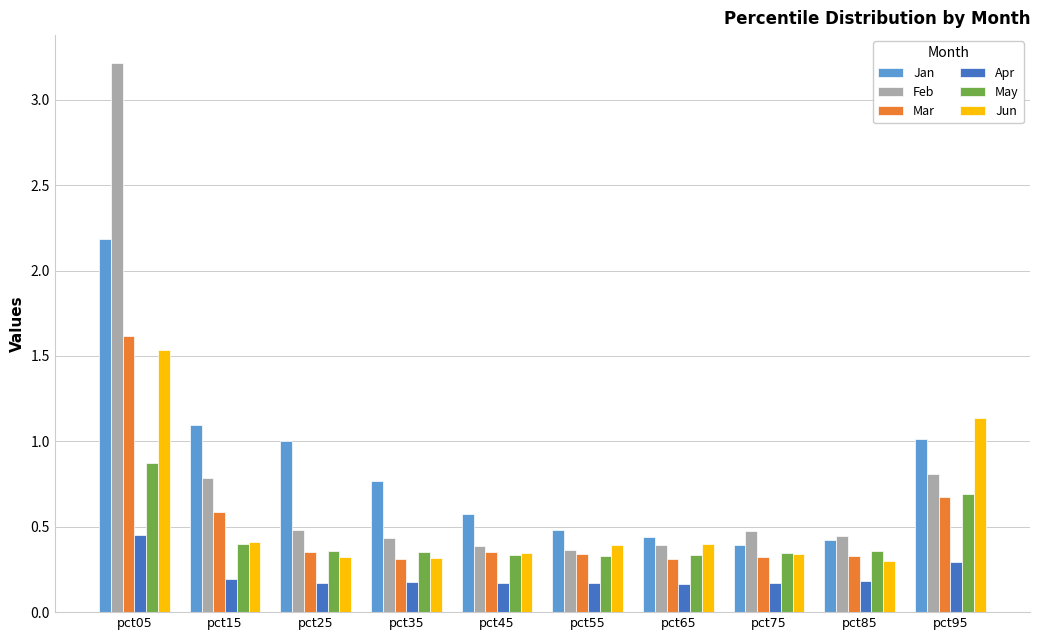

Count the number of categories in the chart.

10